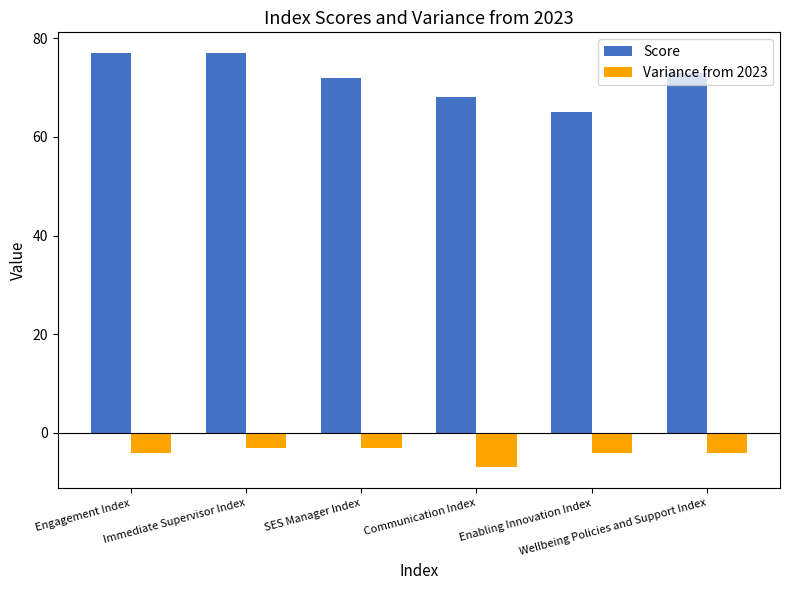

What is the label of the 2nd bar from the left?

Immediate Supervisor Index